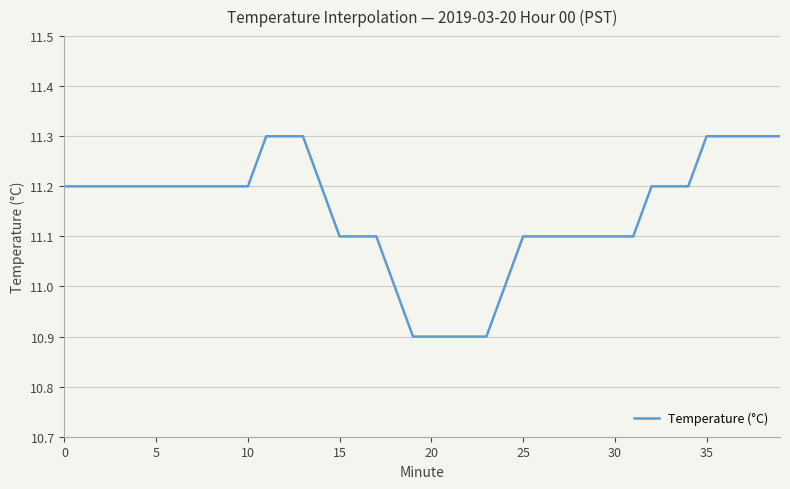

What is the difference between the maximum and minimum values?

0.4